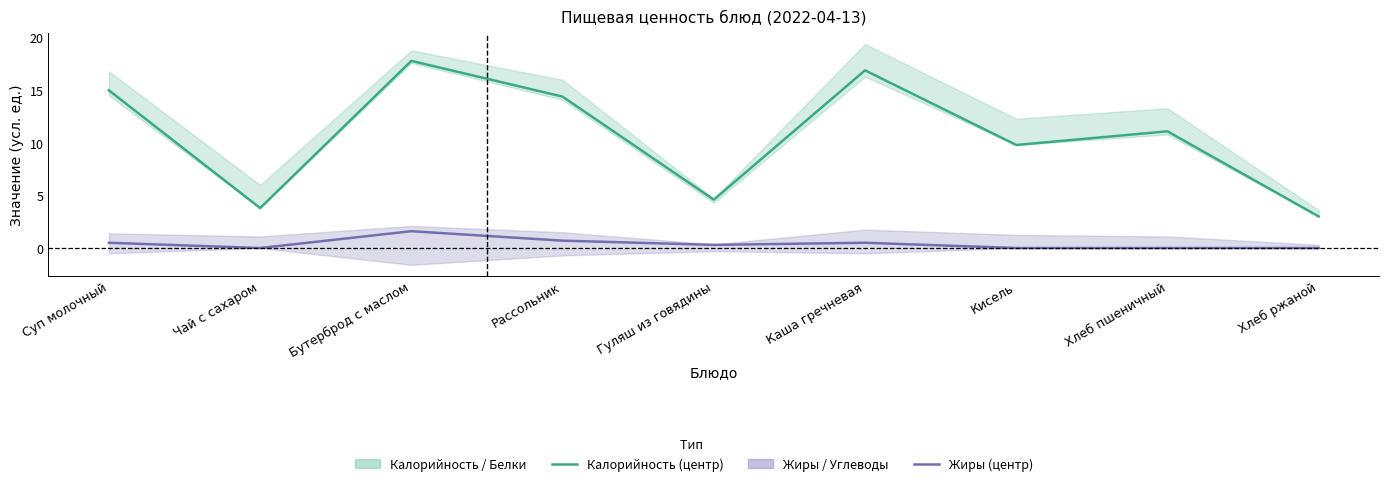

Between Чай с сахаром and Хлеб пшеничный, which series saw the biggest shift?

Калорийность (центр)